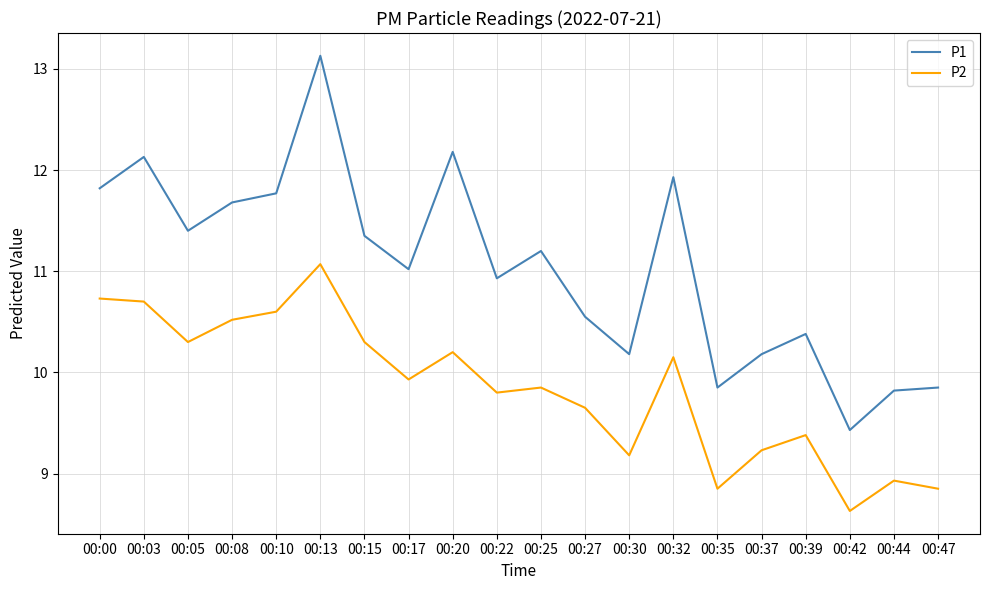

Is it true that P1 equals 3.5 at 00:25?

False